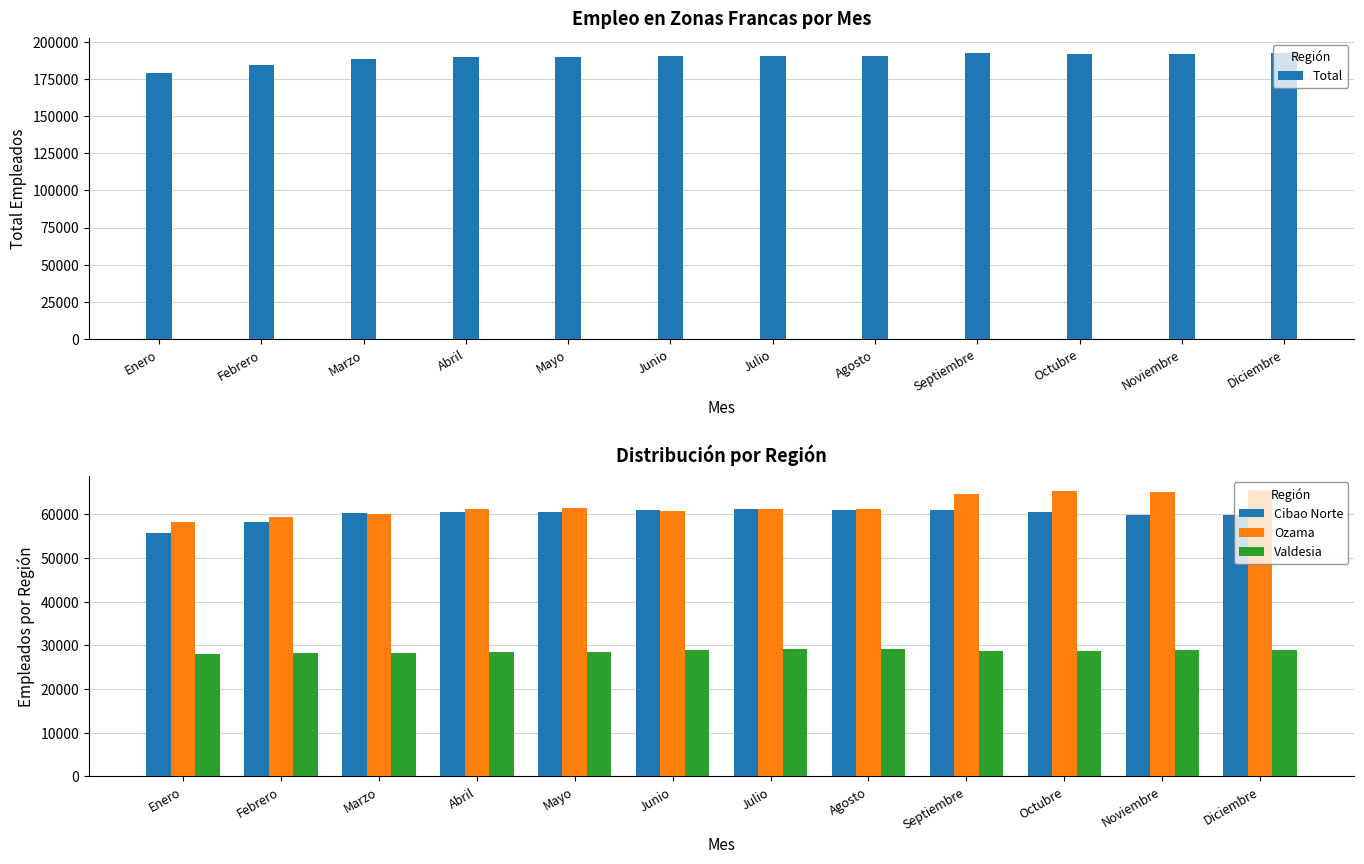

At which label does Ozama first exceed 61254?

Mayo